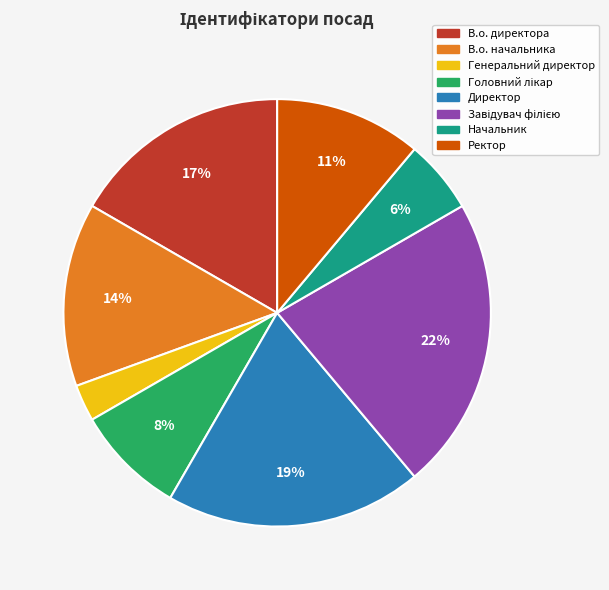

True or false: Директор accounts for 19% of the total.

True